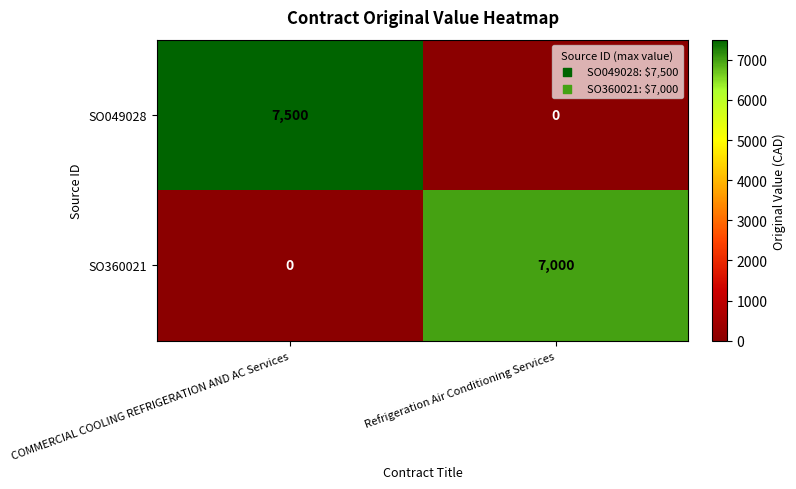

What is the greatest value displayed?

7500